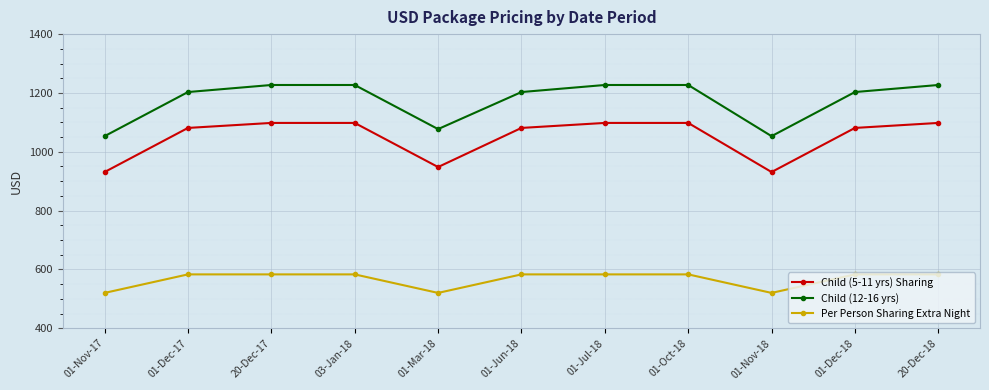

Reading right to left, list all the values displayed in this chart.

Child (5-11 yrs) Sharing: 20-Dec-18=1098	01-Dec-18=1081	01-Nov-18=931	01-Oct-18=1098	01-Jul-18=1098	01-Jun-18=1081	01-Mar-18=948	03-Jan-18=1098	20-Dec-17=1098	01-Dec-17=1081	01-Nov-17=931
Child (12-16 yrs): 20-Dec-18=1227	01-Dec-18=1203	01-Nov-18=1053	01-Oct-18=1227	01-Jul-18=1227	01-Jun-18=1203	01-Mar-18=1077	03-Jan-18=1227	20-Dec-17=1227	01-Dec-17=1203	01-Nov-17=1053
Per Person Sharing Extra Night: 20-Dec-18=583	01-Dec-18=583	01-Nov-18=520	01-Oct-18=583	01-Jul-18=583	01-Jun-18=583	01-Mar-18=520	03-Jan-18=583	20-Dec-17=583	01-Dec-17=583	01-Nov-17=520